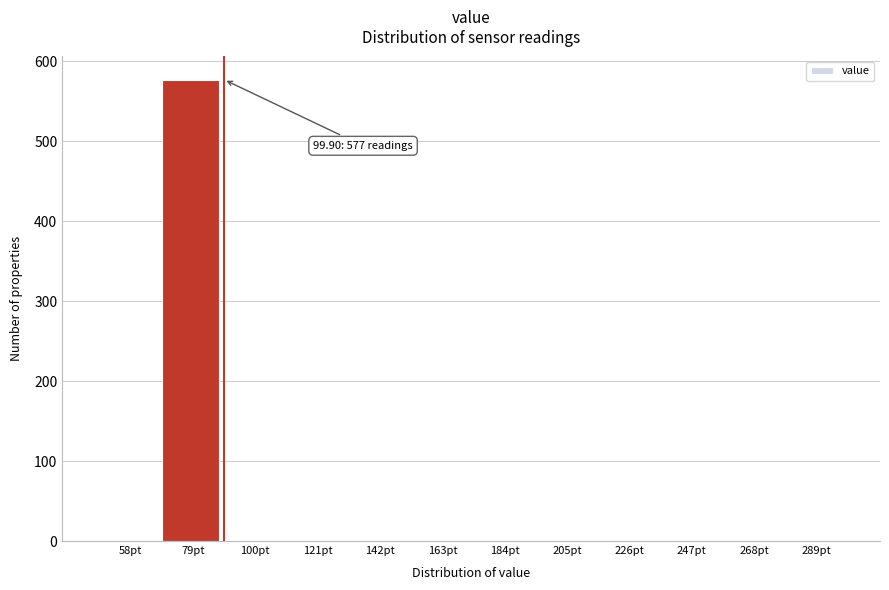

Reading right to left, what are all the values shown in this chart?

289pt=0	268pt=0	247pt=0	226pt=0	205pt=0	184pt=0	163pt=0	142pt=0	121pt=0	100pt=0	79pt=577	58pt=0